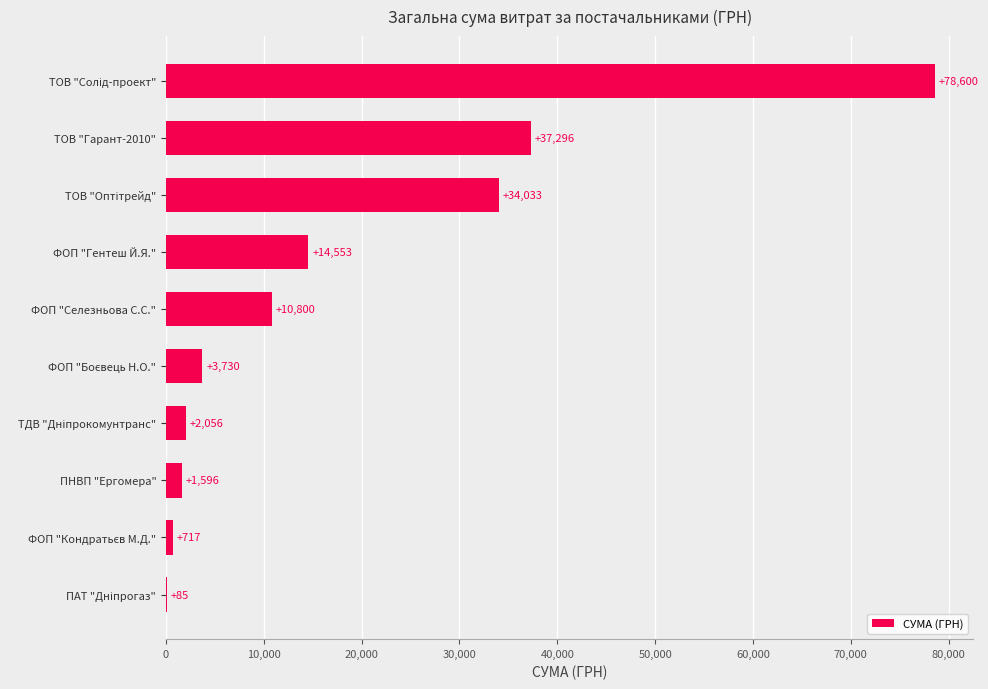

Where is the data nearest to the value 39342?

ТОВ "Гарант-2010"